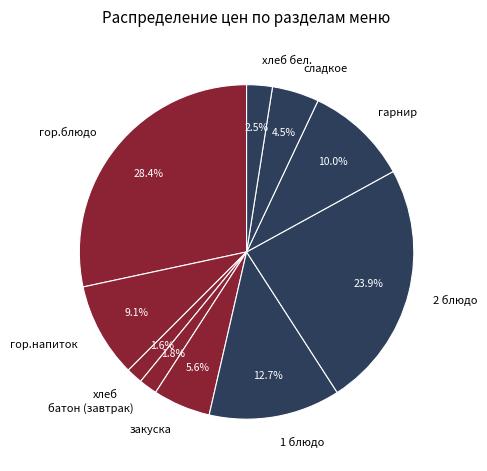

Does 1 блюдо account for over 50% of the chart?

No